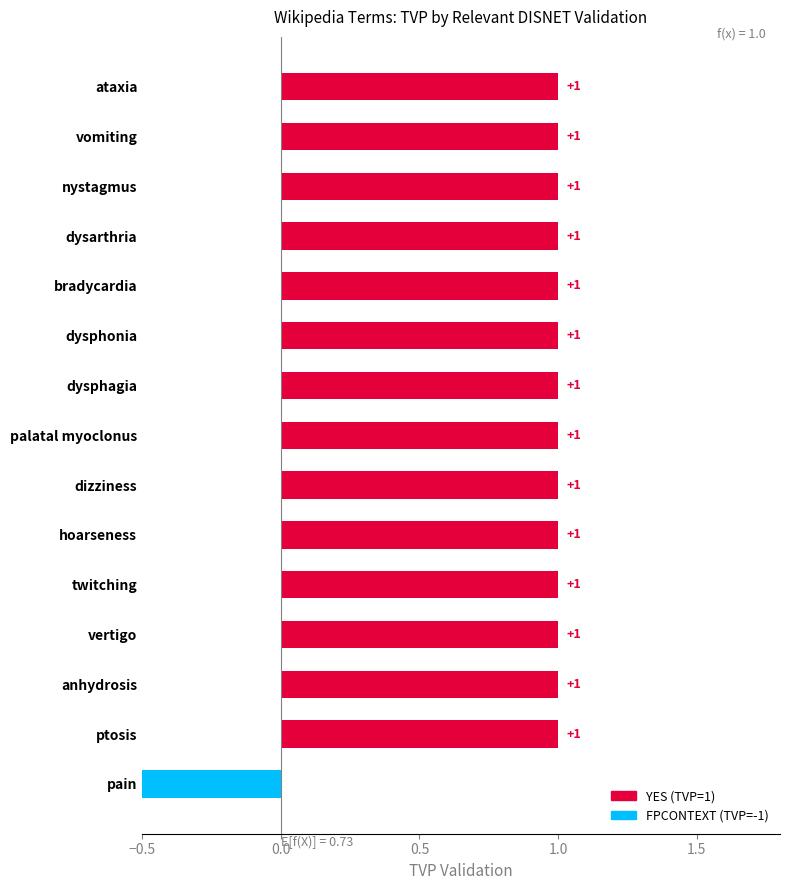

How many values are above zero?

14